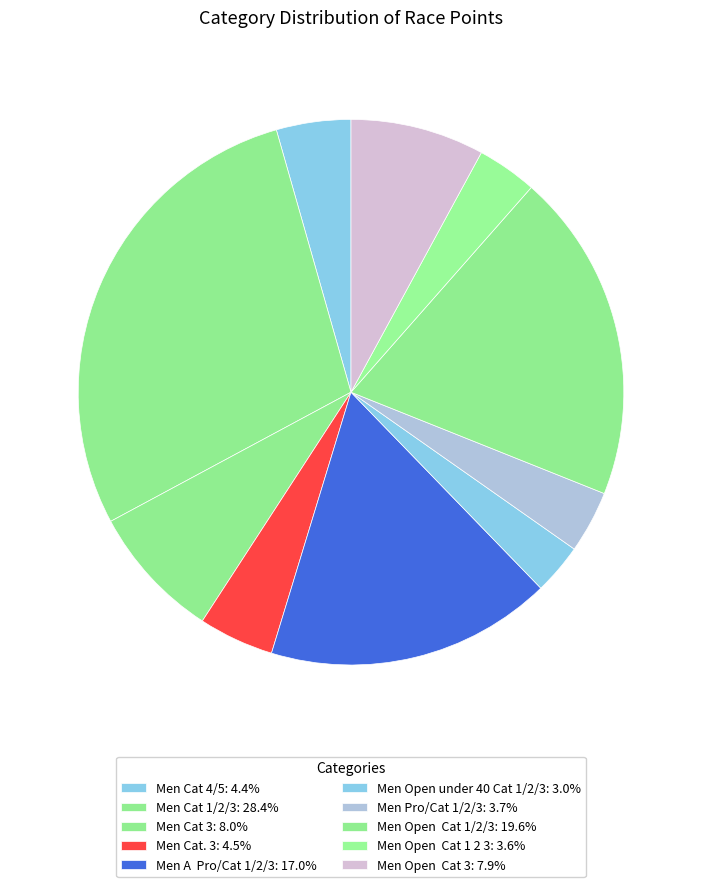

Is there any slice that represents more than half of the pie?

No